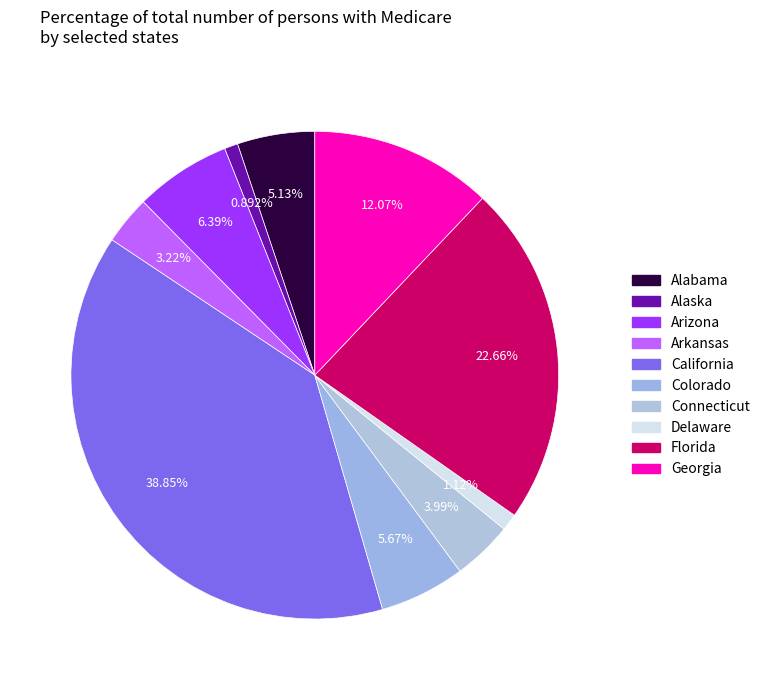

Is Alaska the majority of the pie?

No